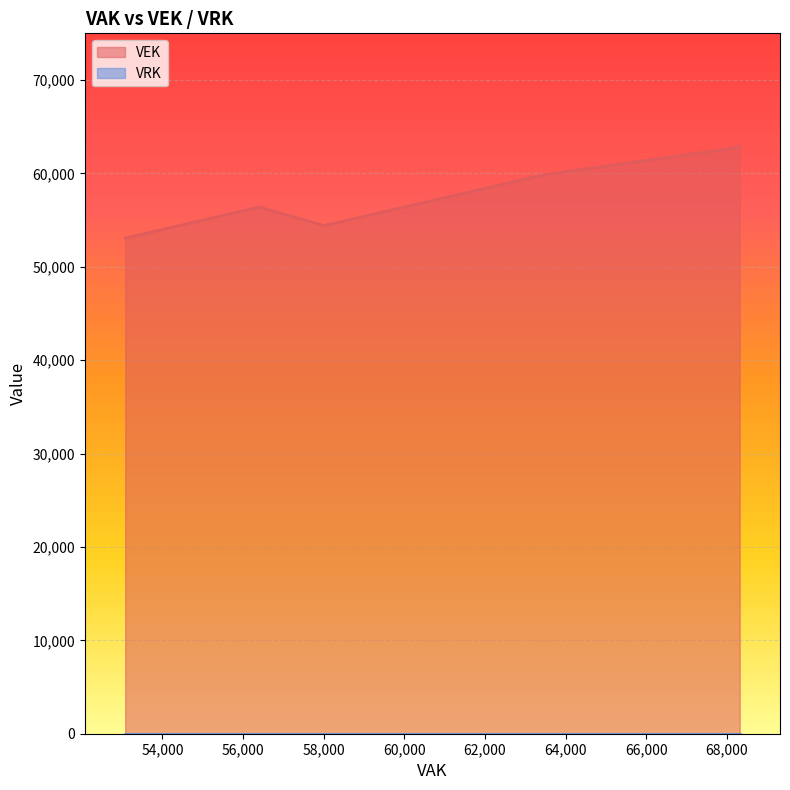

List the series in order of their overall mean, lowest first.

VRK, VEK